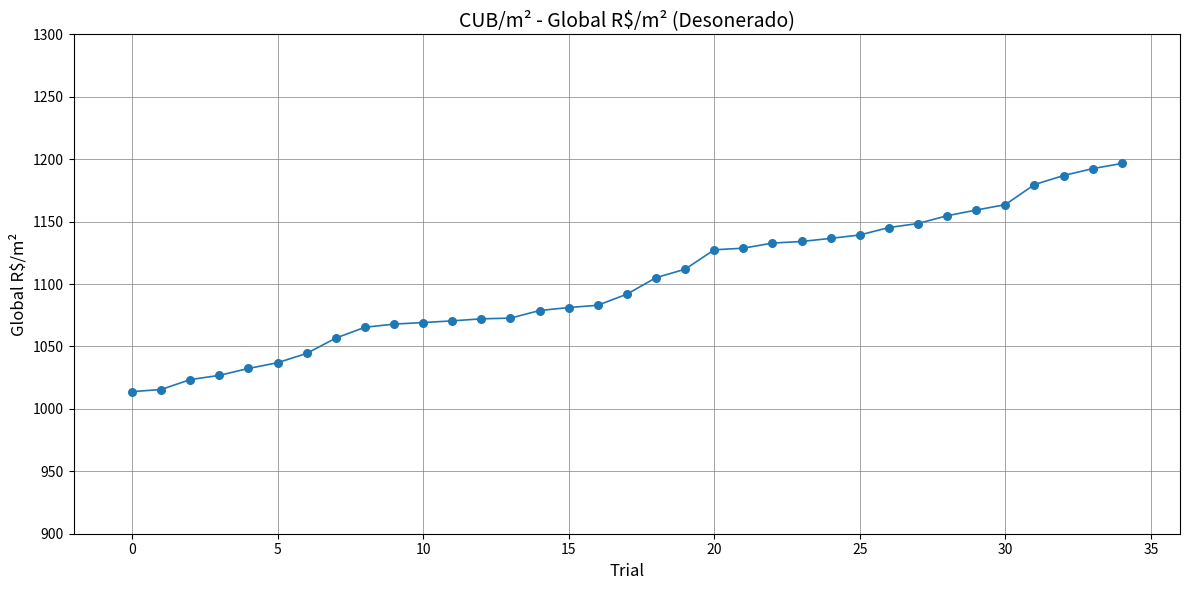

What is the difference between the maximum and minimum values?

182.8